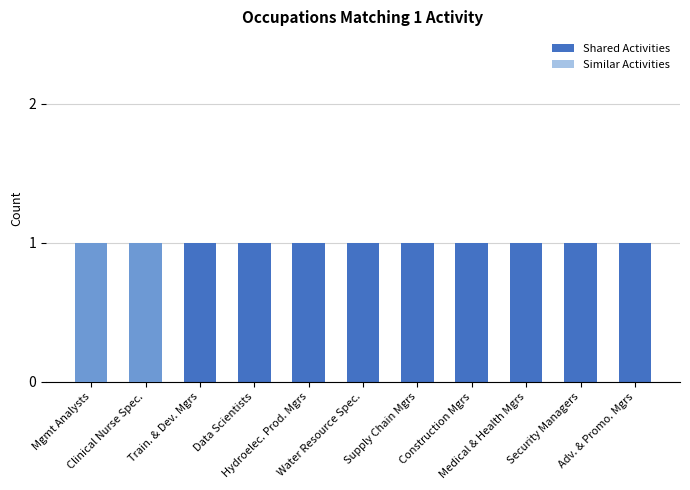

At Data Scientists, list the series in order from smallest to largest.

Similar Activities, Shared Activities